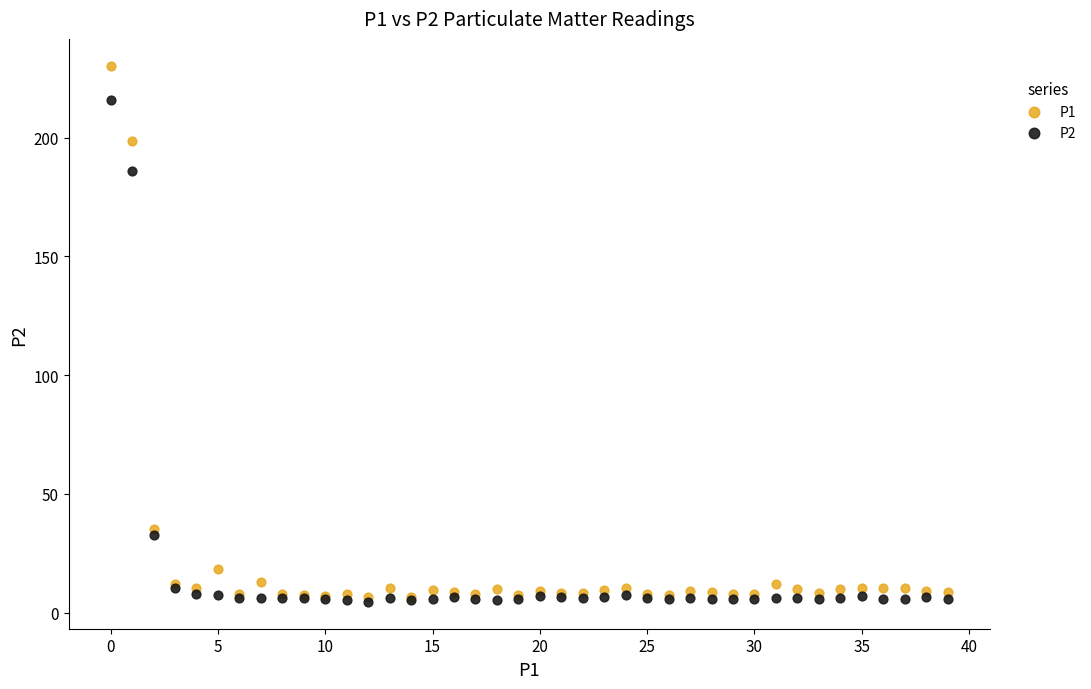

What are all the series names shown in the legend?

P1, P2